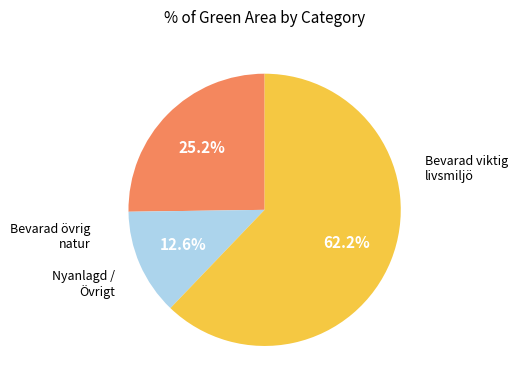

Does any single category account for the majority?

Yes